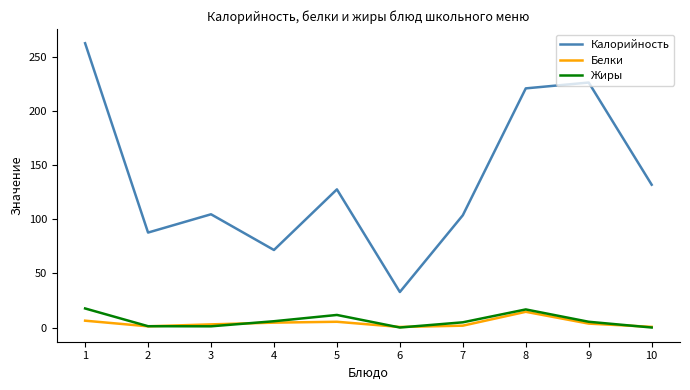

What is the approximate value of Калорийность at 8?

221.0